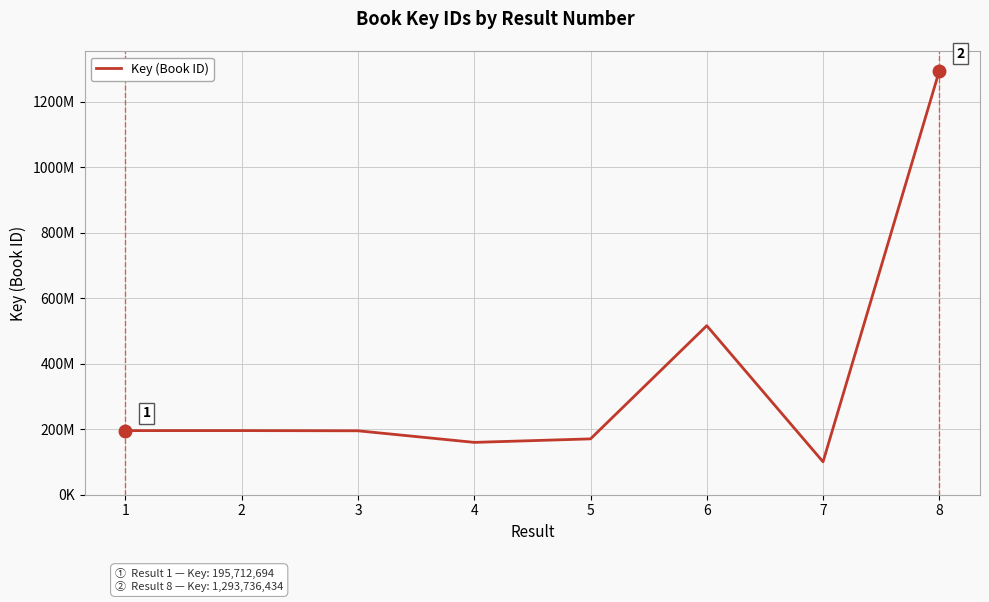

Does the chart have visible grid lines?

Yes